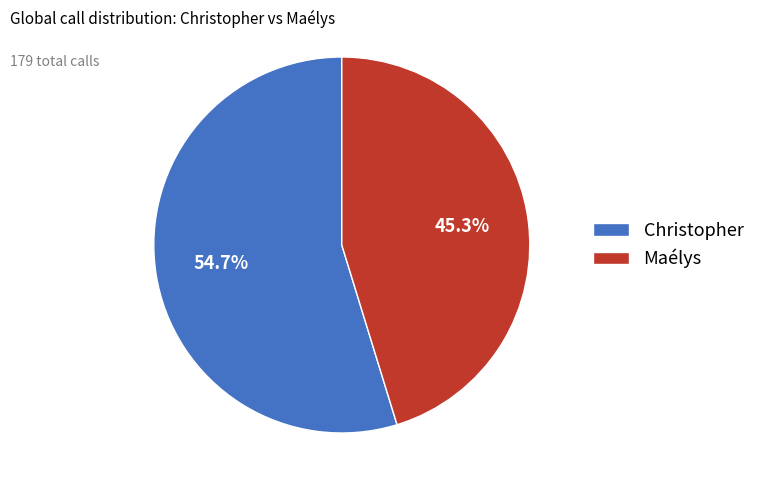

To the nearest percent, what portion does Maélys represent?

45%